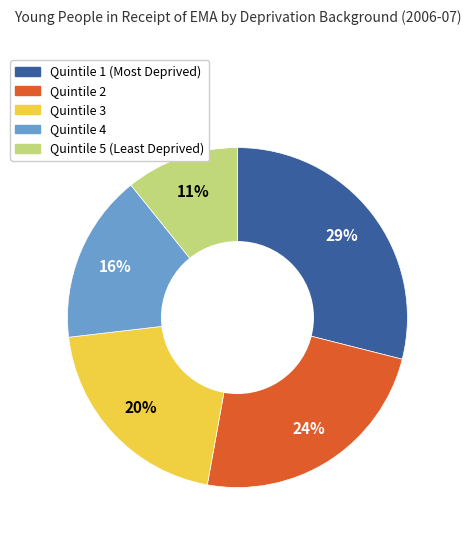

Count the number of slices in the pie.

5